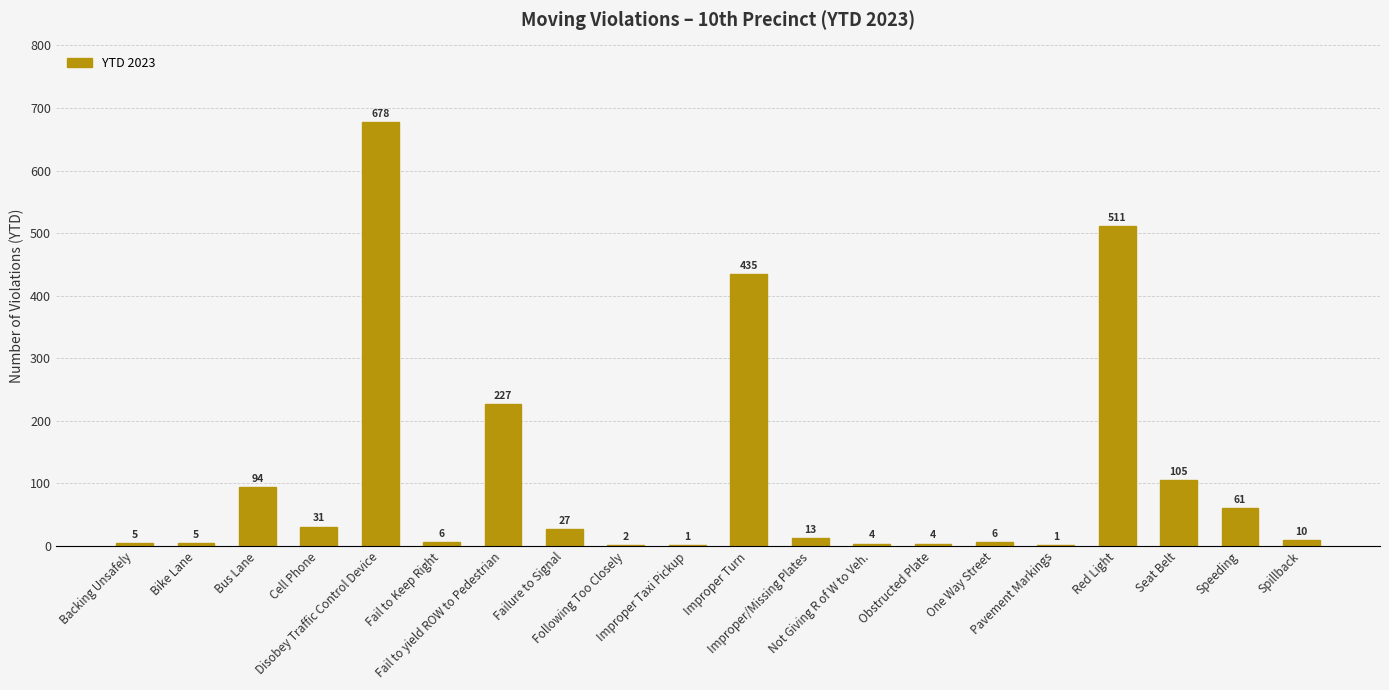

What is the change in value from Improper Taxi Pickup to Seat Belt?

+104